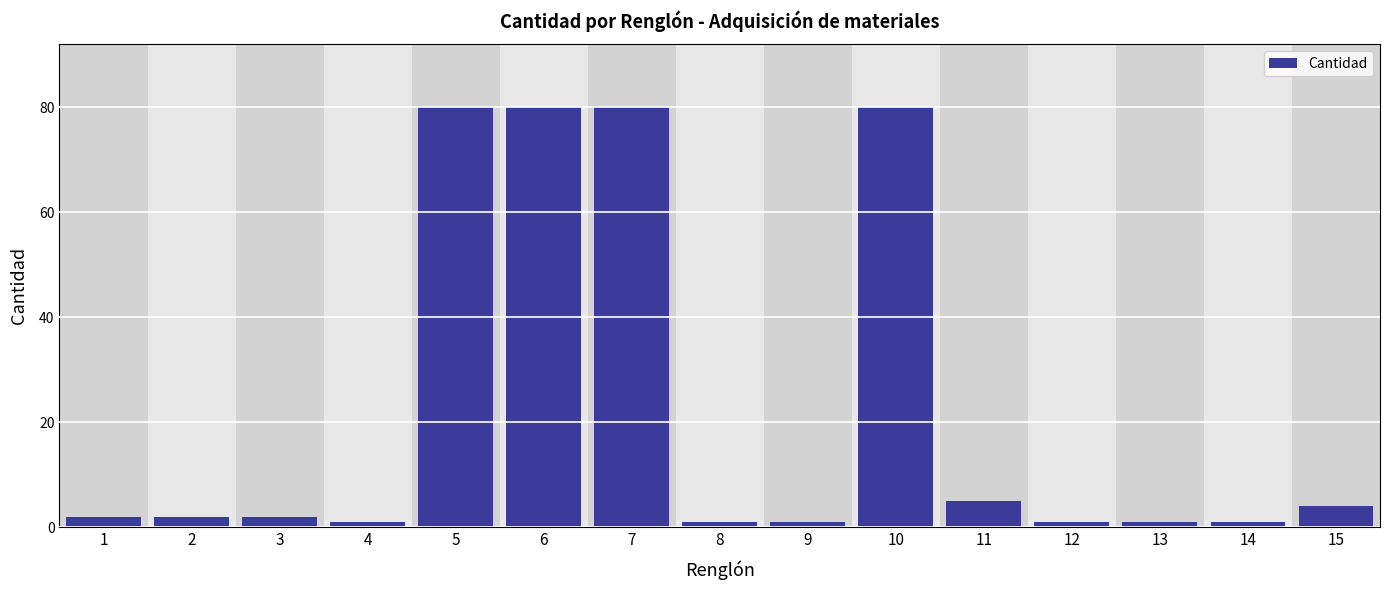

Reading left to right, what are all the values shown in this chart?

1=2	2=2	3=2	4=1	5=80	6=80	7=80	8=1	9=1	10=80	11=5	12=1	13=1	14=1	15=4